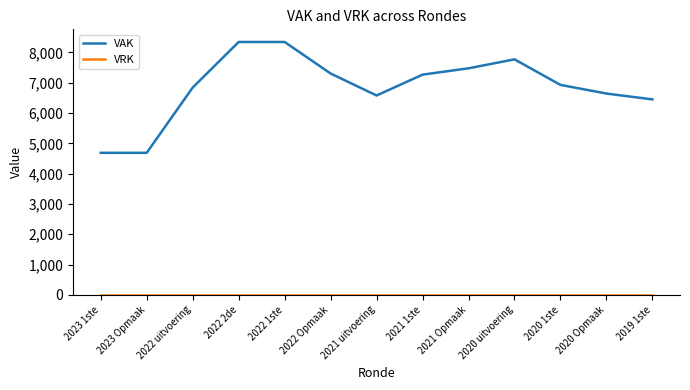

Between 2022 1ste and 2021 1ste, which series saw the biggest shift?

VAK